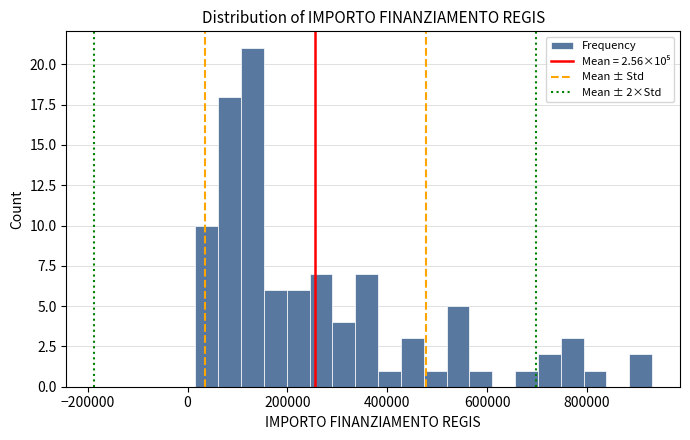

Read against the x-axis, roughly where is the centre of the tallest bar?

120000